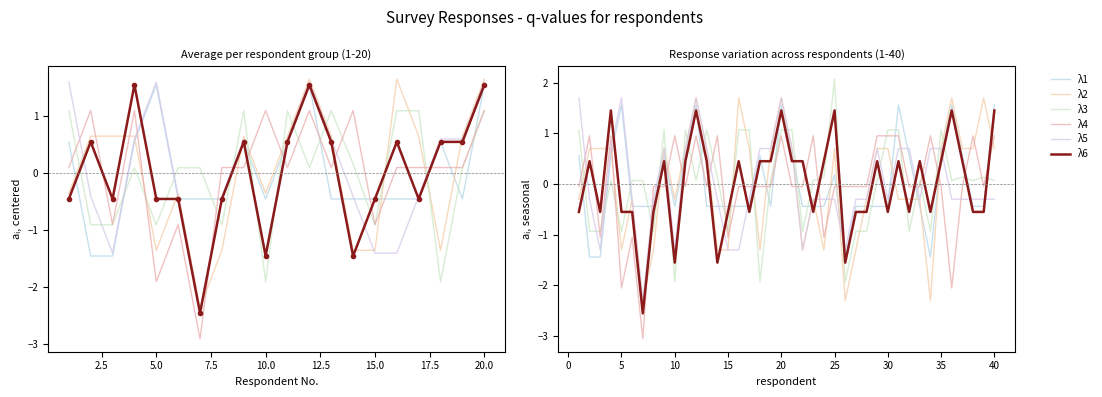

How many lines are shown in the chart?

6